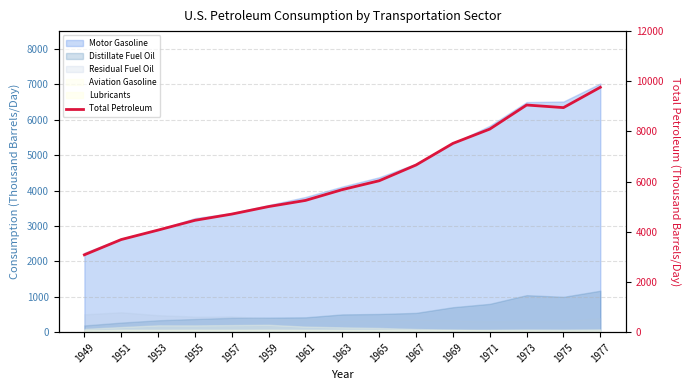

How many values are below 5682?

7